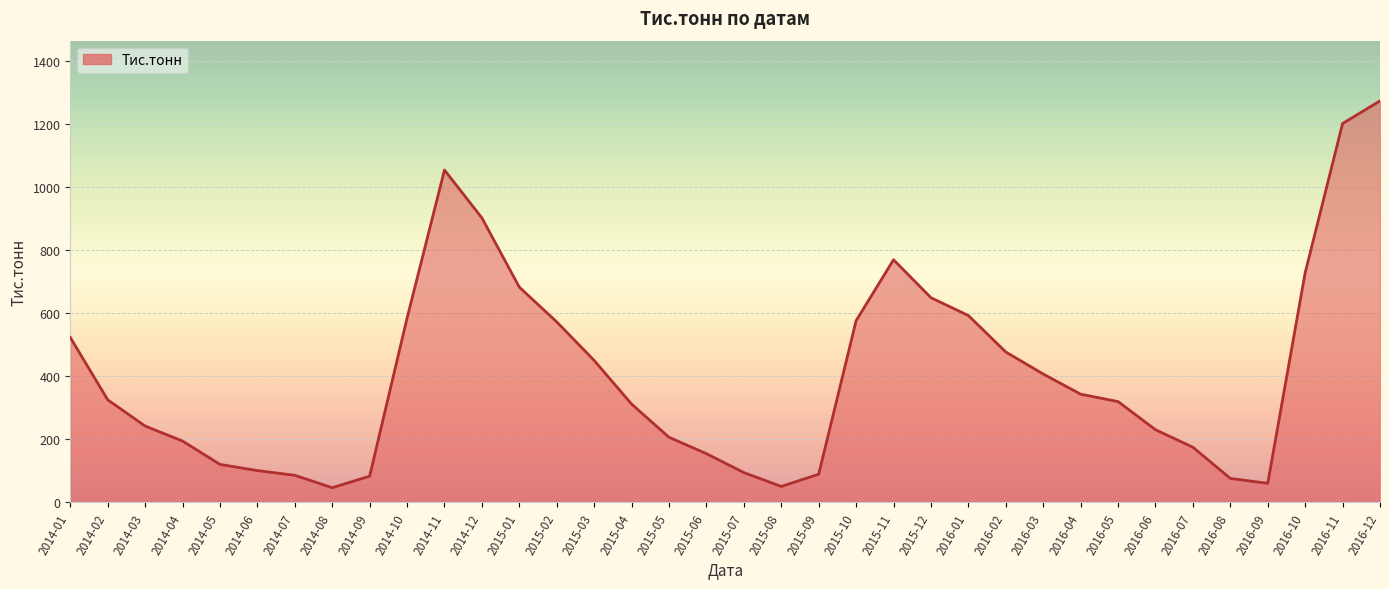

What is the difference between the values at 2015-08 and 2016-08?

25.4